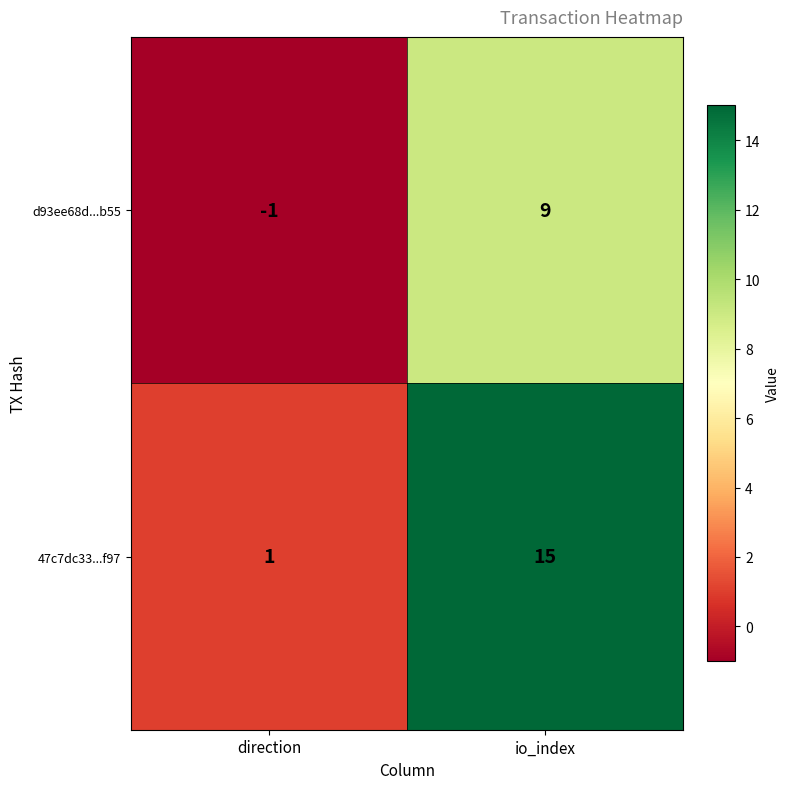

How many distinct data groups are displayed?

2